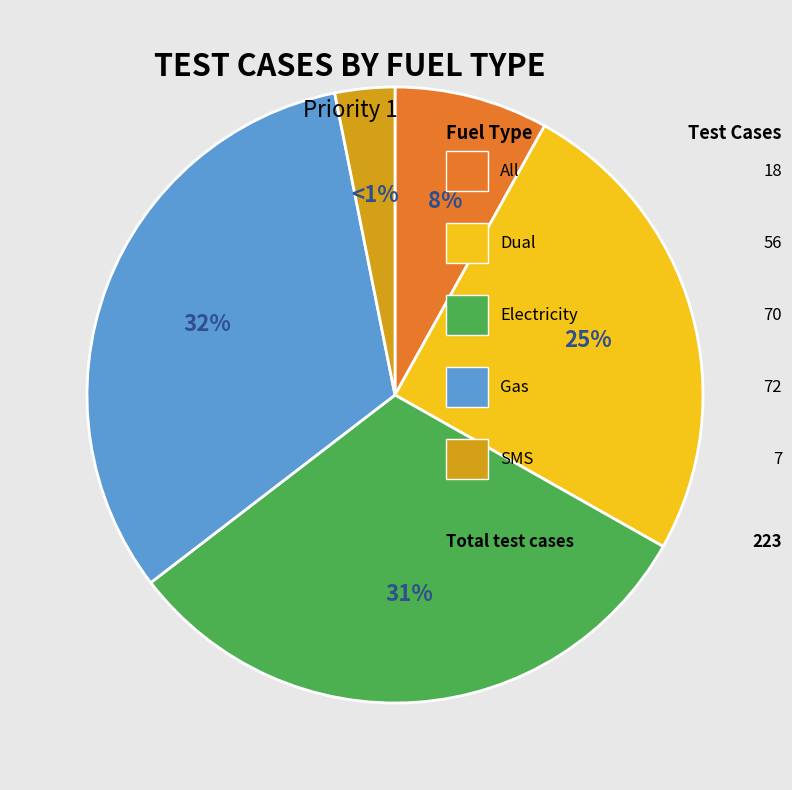

To the nearest percent, what is the average slice percentage?

20%